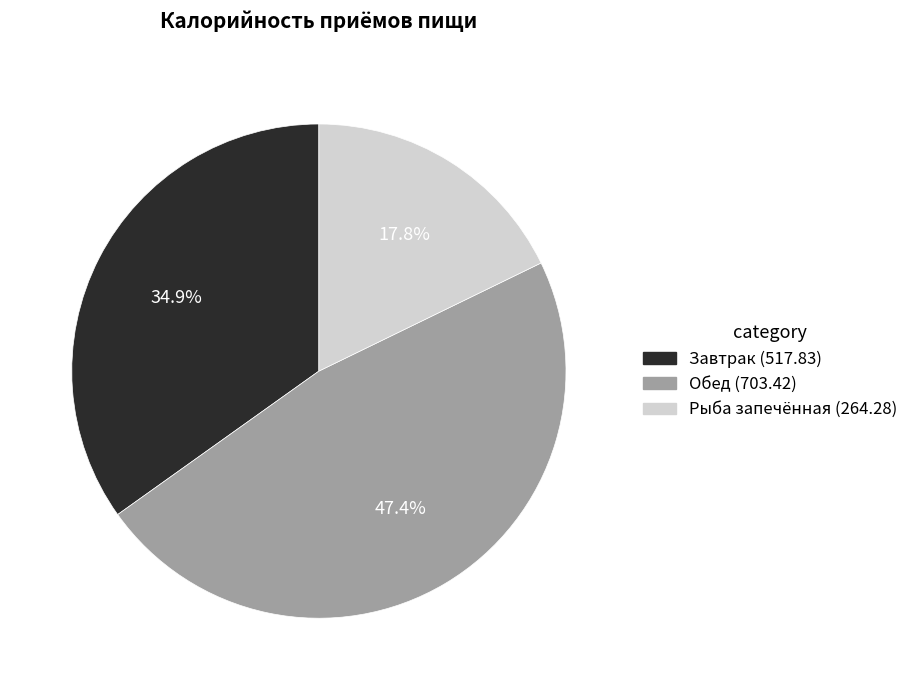

What percentage is the Завтрак (517.83) slice, to the nearest percent?

35%